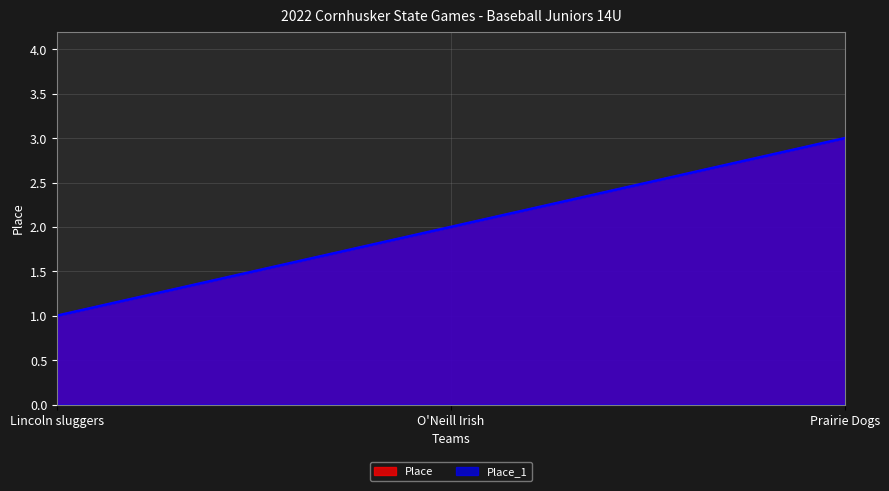

At which category is the sum across all series the highest?

Prairie Dogs